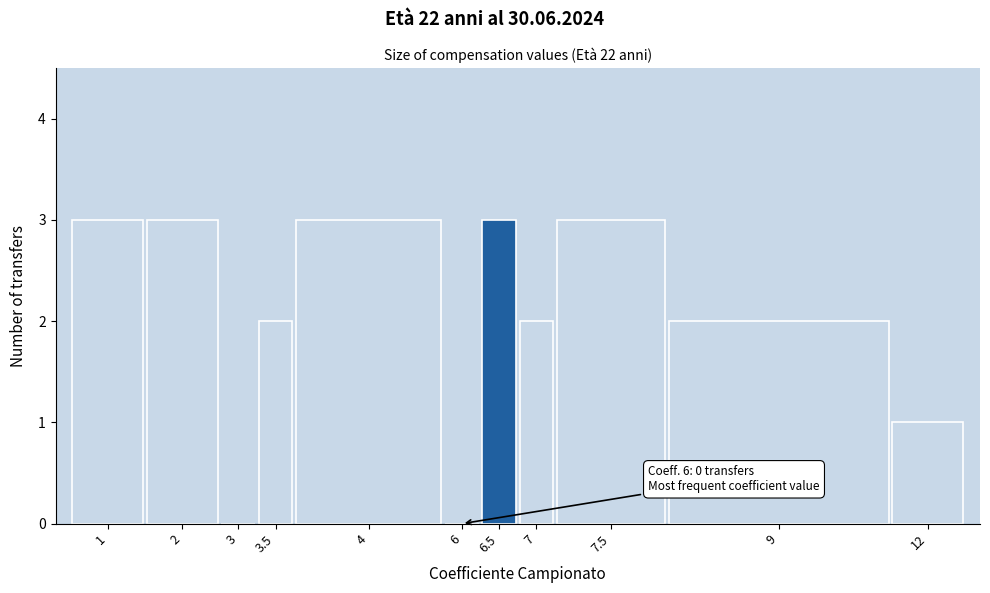

Reading left to right, extract all data points from this chart.

1=3	2=3	3=0	3.5=2	4=3	6=0	6.5=3	7=2	7.5=3	9=2	12=1